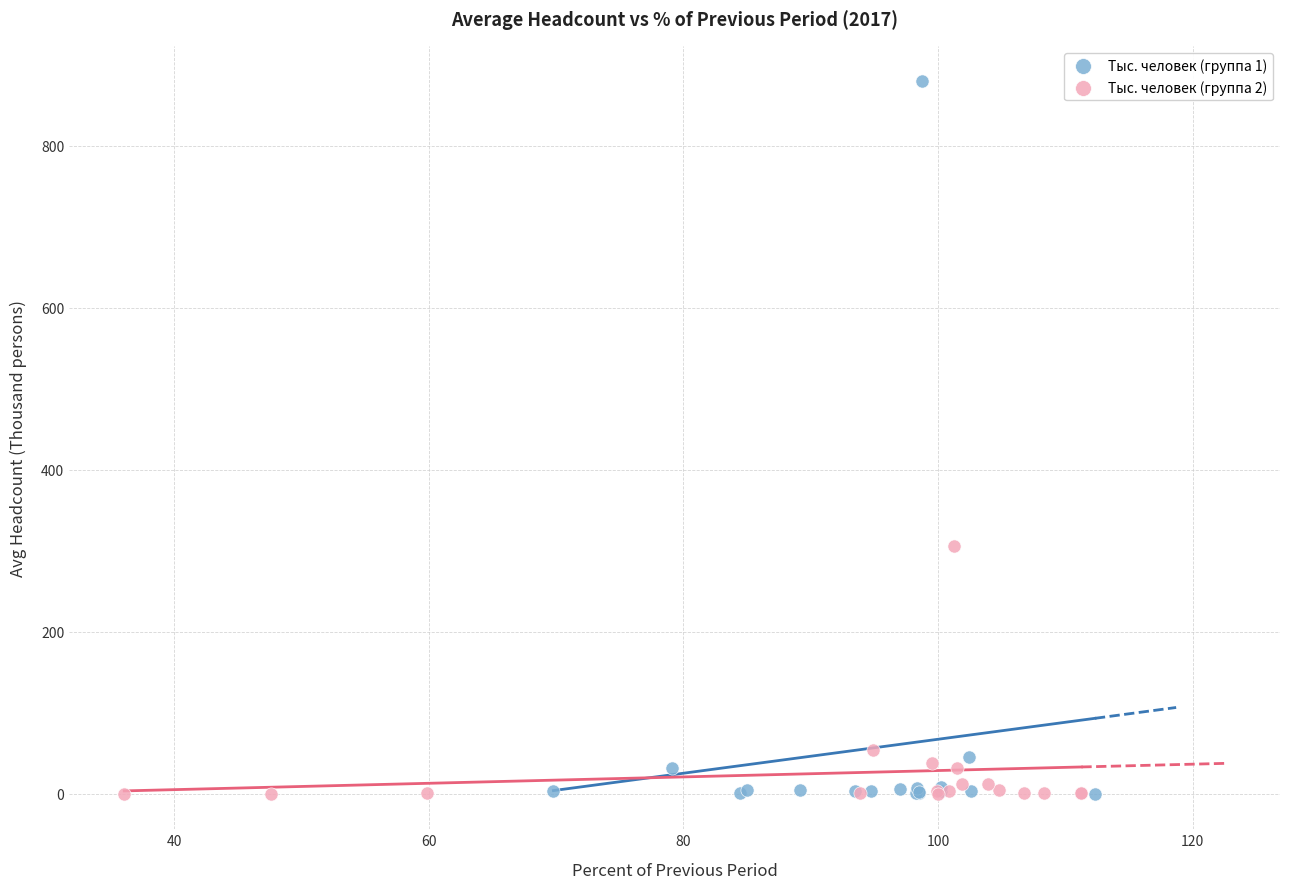

What are all the series names shown in the legend?

Тыс. человек (группа 1), Тыс. человек (группа 2)